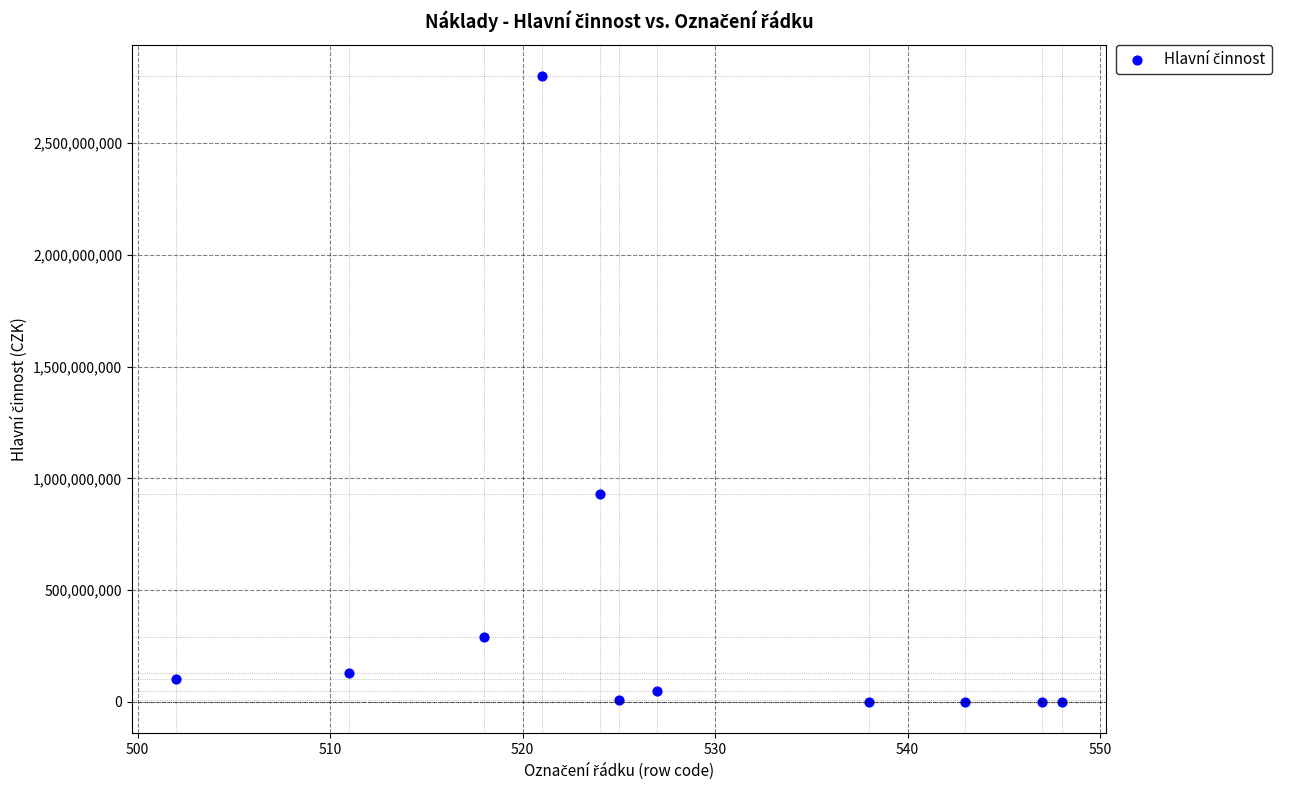

What Y value in the scatter plot is closest to 1400254204?

930232431.5